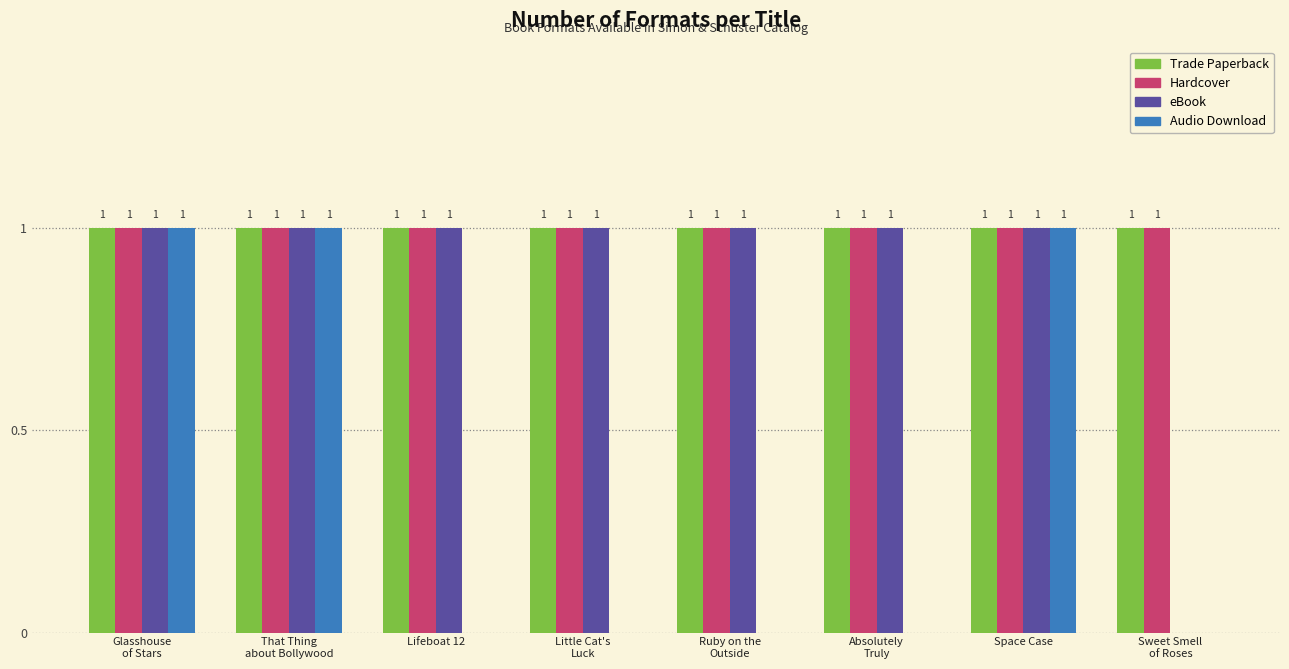

What is the sum of all Trade Paperback values?

8